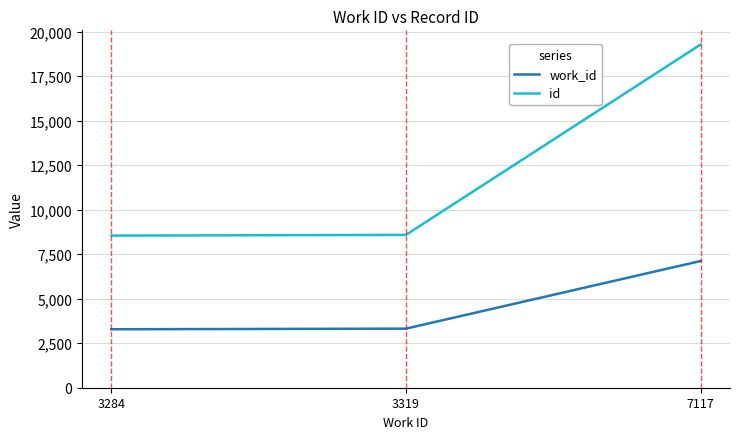

What are all the series names shown in the legend?

work_id, id